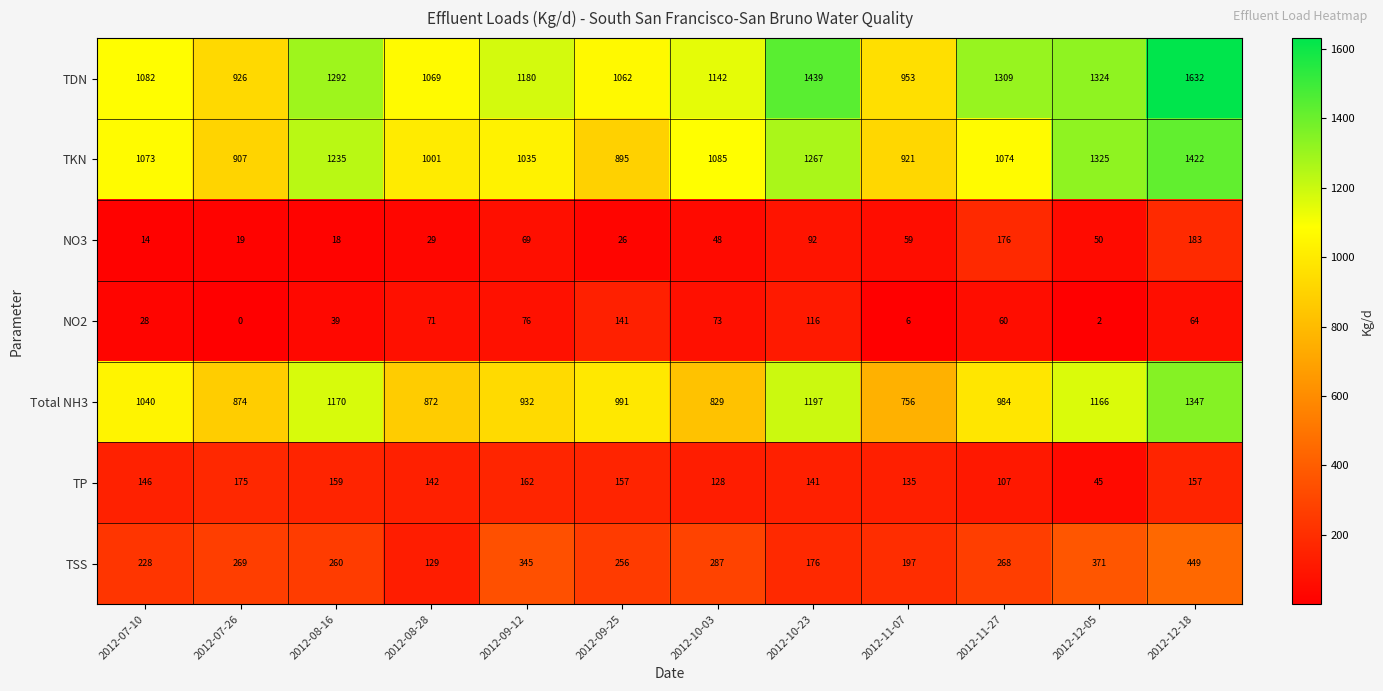

What value does the TSS series have at 2012-08-16?

260